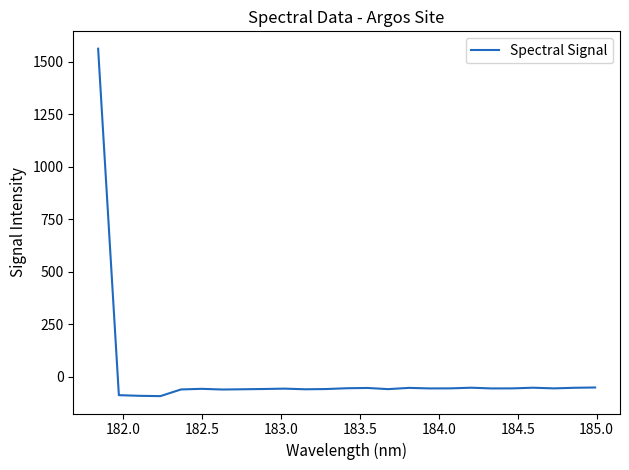

What is the maximum value shown in the chart?

1561.6